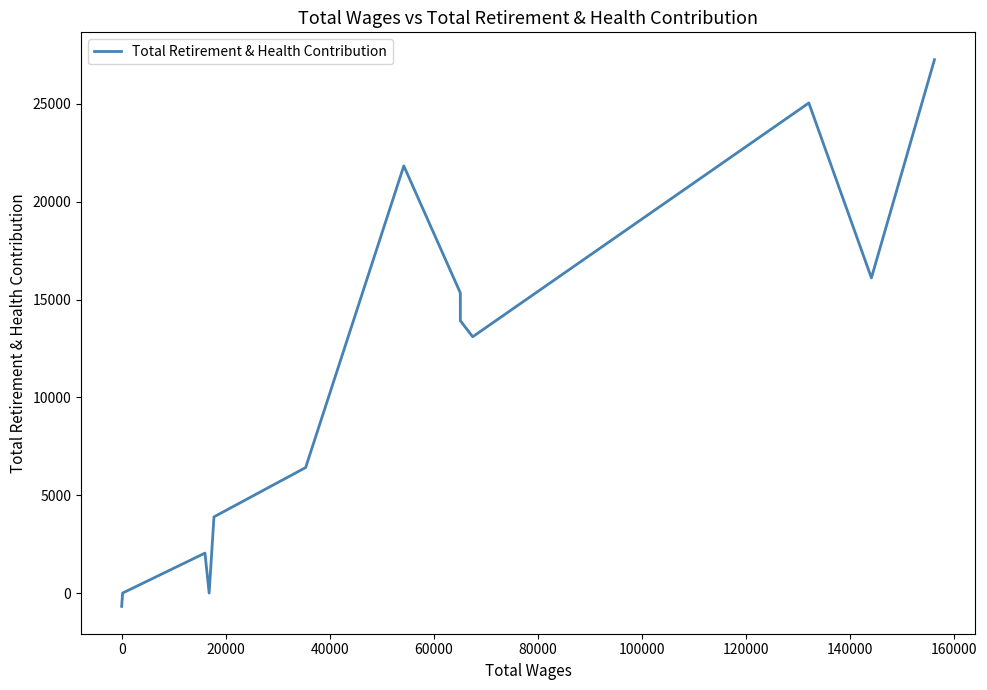

What is the minimum value shown in the chart?

-683